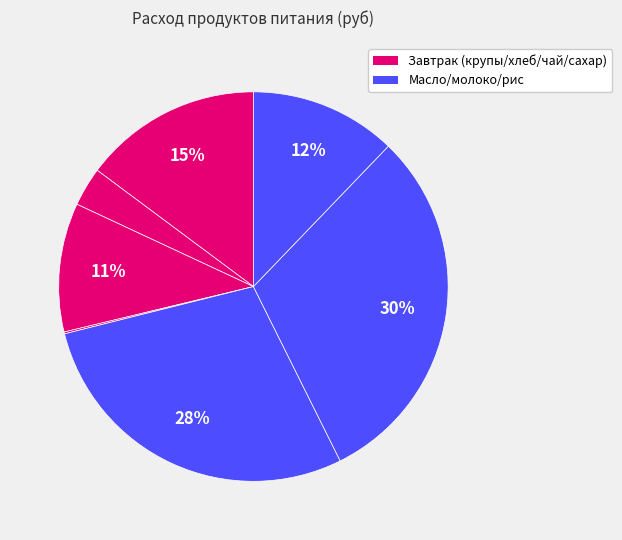

How many slices are in this pie chart?

7